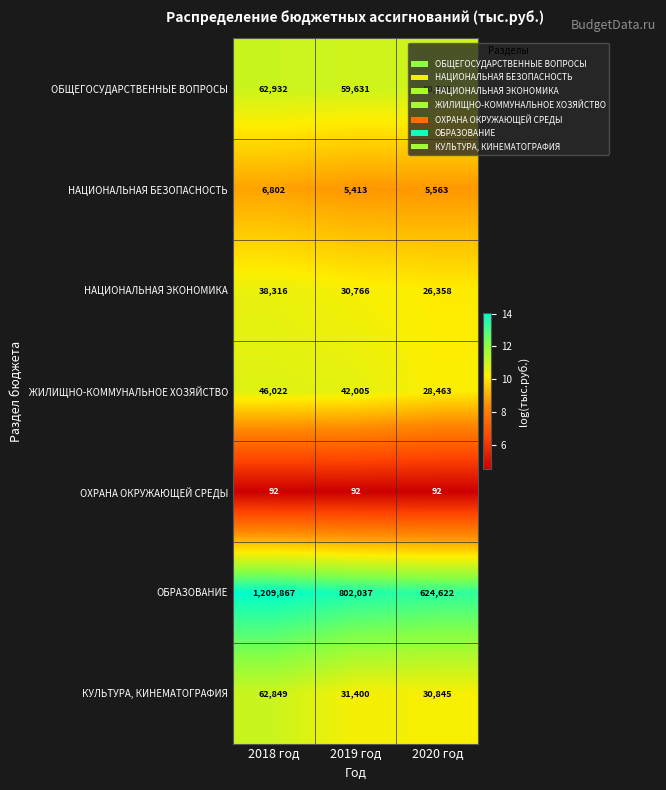

Which category has the highest value across all series?

2018 год